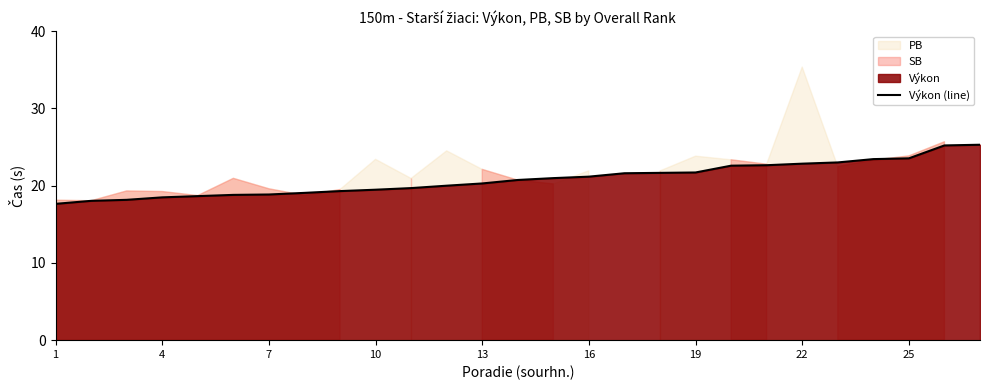

The Výkon (line) series shows 10.8 at 19. True or false?

False